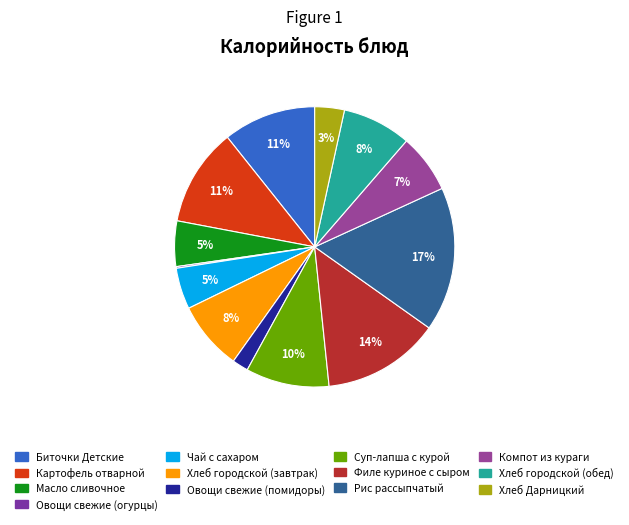

True or false: Компот из кураги accounts for 19% of the total.

False